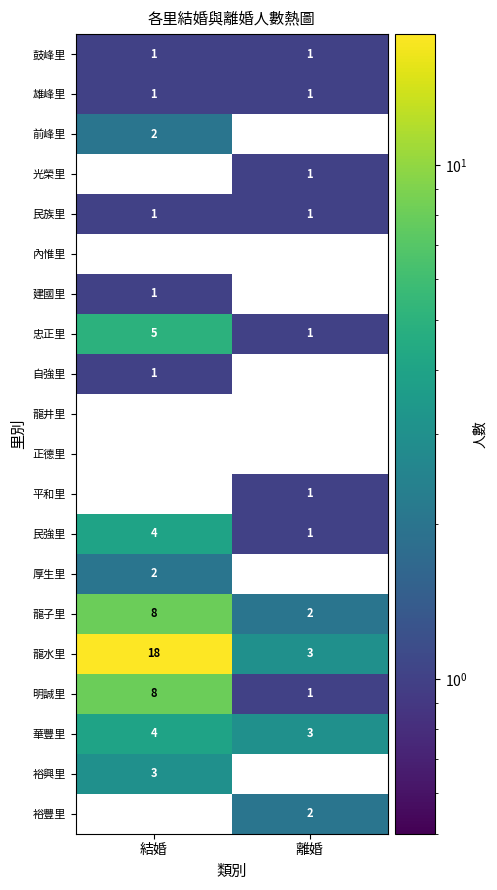

What is the sum of all 華豐里 values?

7